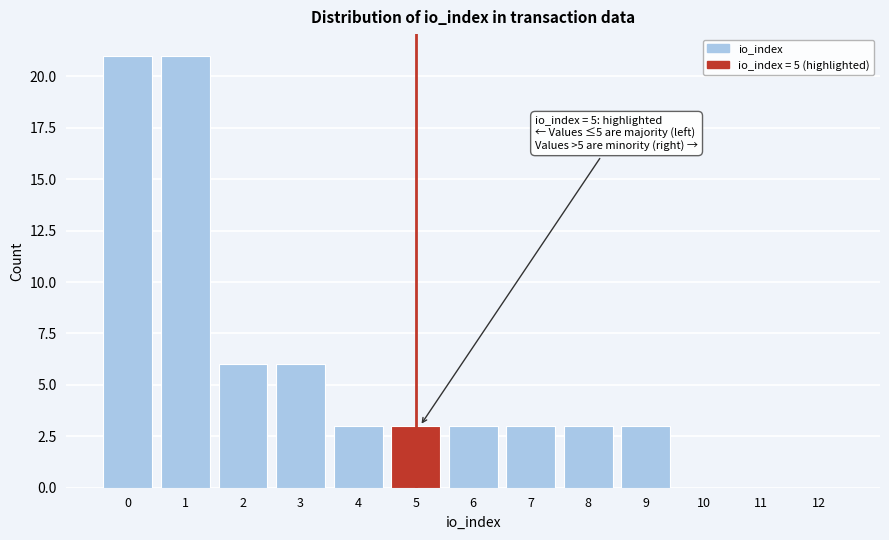

Reading left to right, what are all the values shown in this chart?

0=21	1=21	2=6	3=6	4=3	5=3	6=3	7=3	8=3	9=3	10=0	11=0	12=0